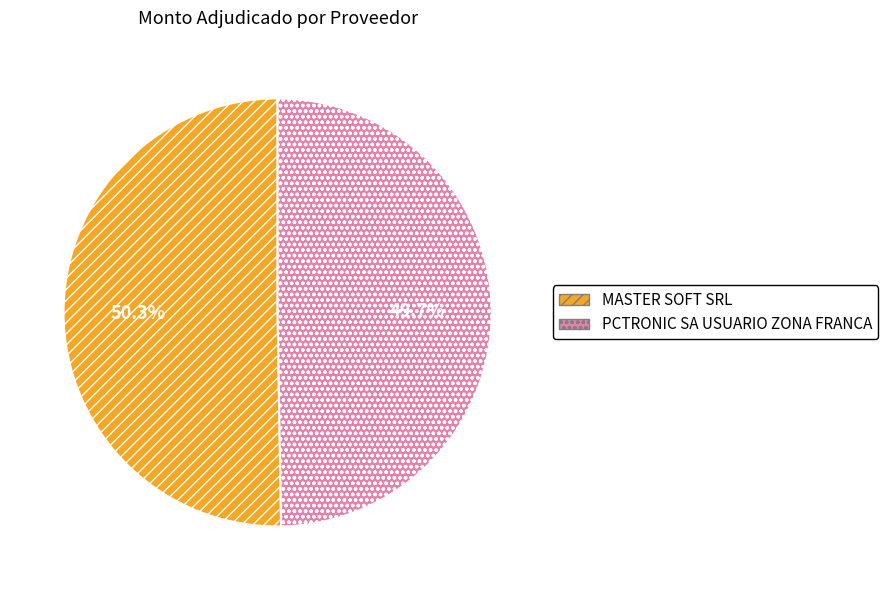

What is the smallest slice in the pie chart?

PCTRONIC SA USUARIO ZONA FRANCA